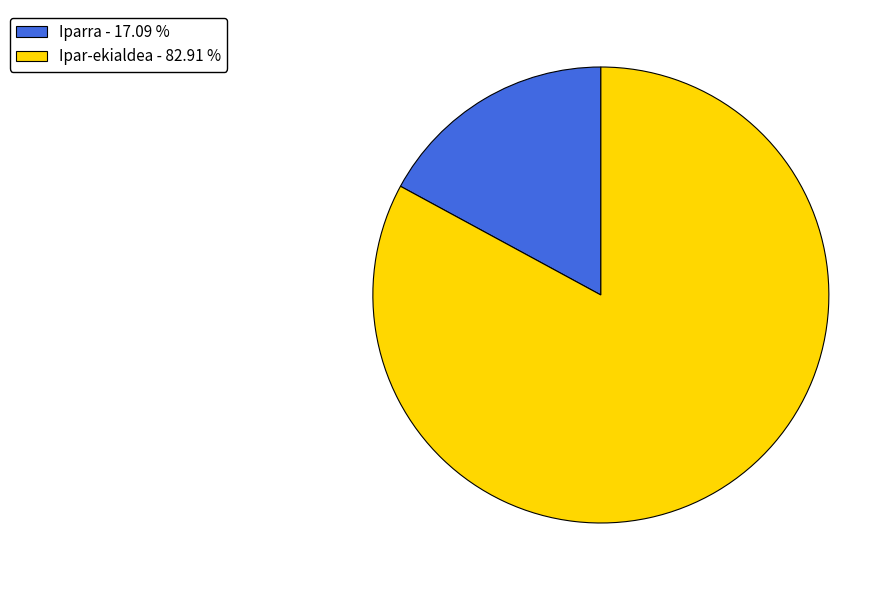

Between Ipar-ekialdea - 82.91 % and Iparra - 17.09 %, which is larger?

Ipar-ekialdea - 82.91 %